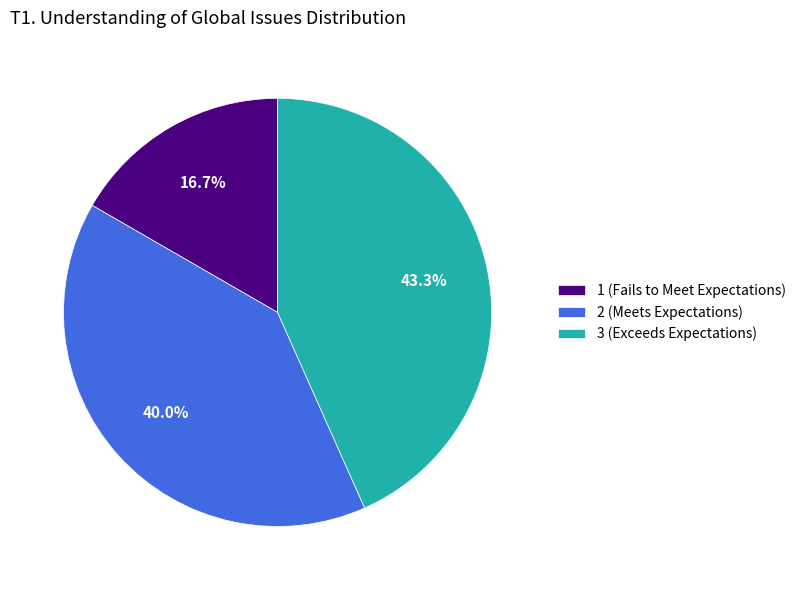

Between 2 (Meets Expectations) and 3 (Exceeds Expectations), which is larger?

3 (Exceeds Expectations)